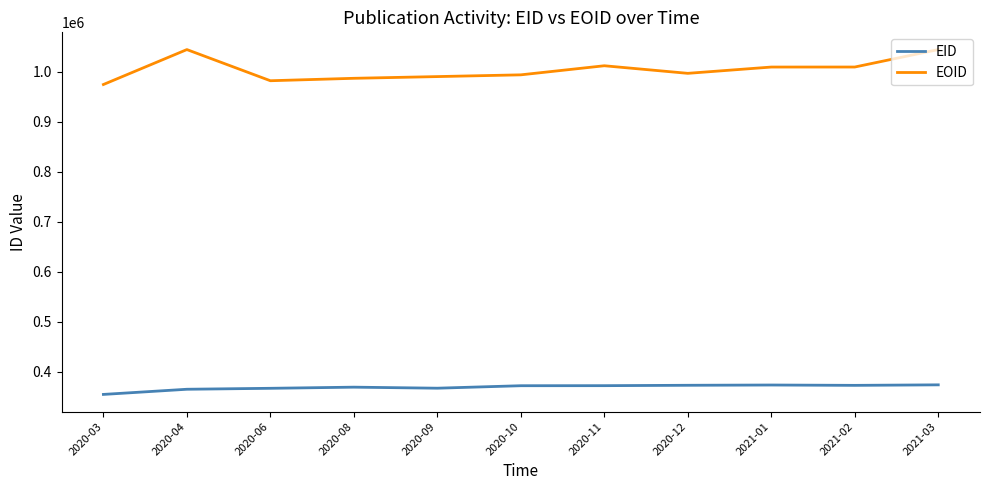

The EID series shows 372565 at 2020-12. True or false?

True